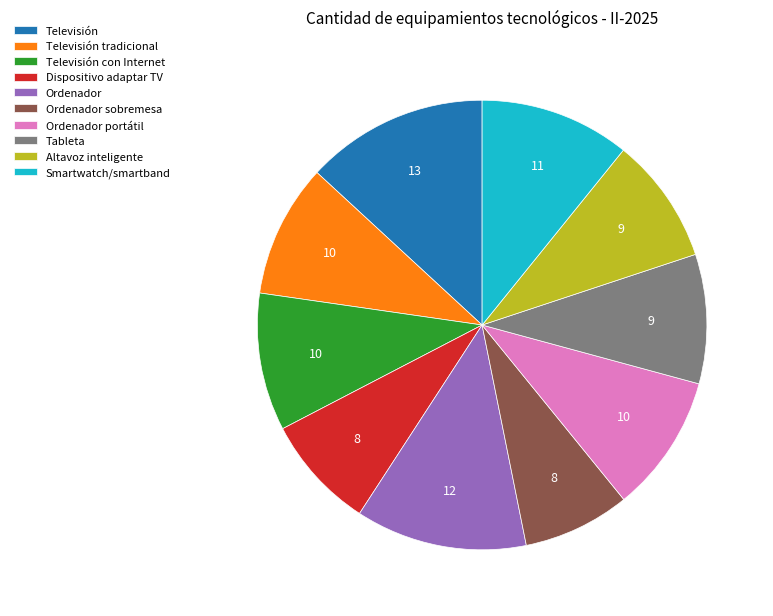

Do Smartwatch/smartband and Ordenador sobremesa together represent more than half of the pie?

No